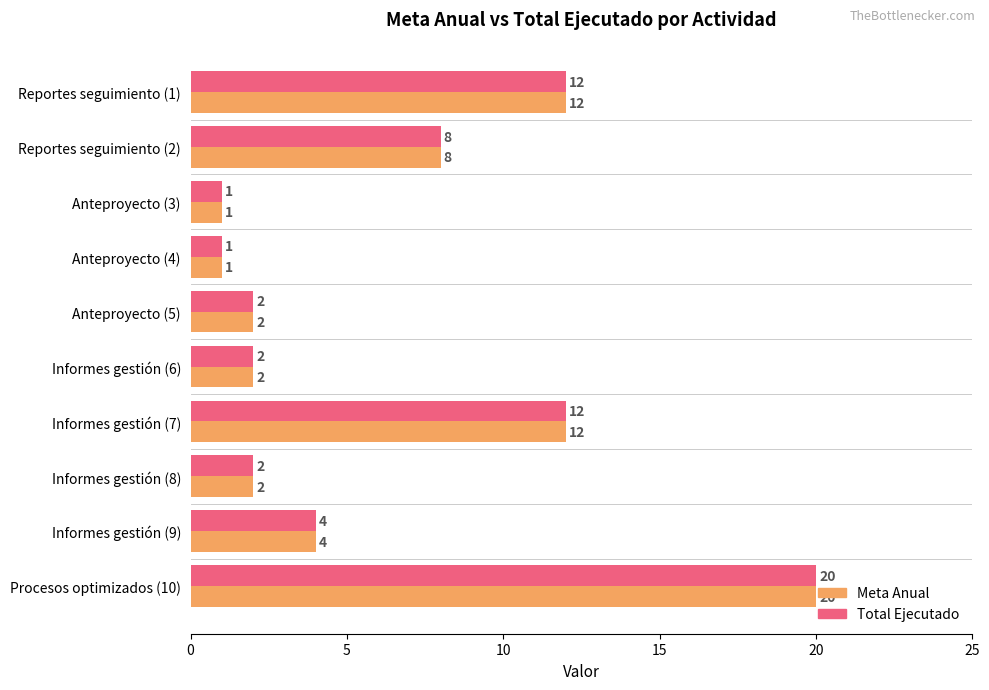

True or false: Total Ejecutado has a value of 1 at Anteproyecto (5).

False